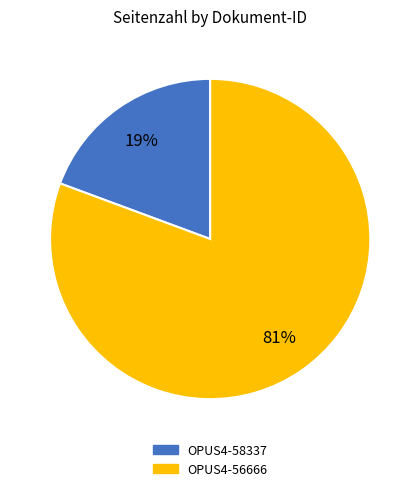

The OPUS4-56666 slice represents 81% of the pie. True or false?

True